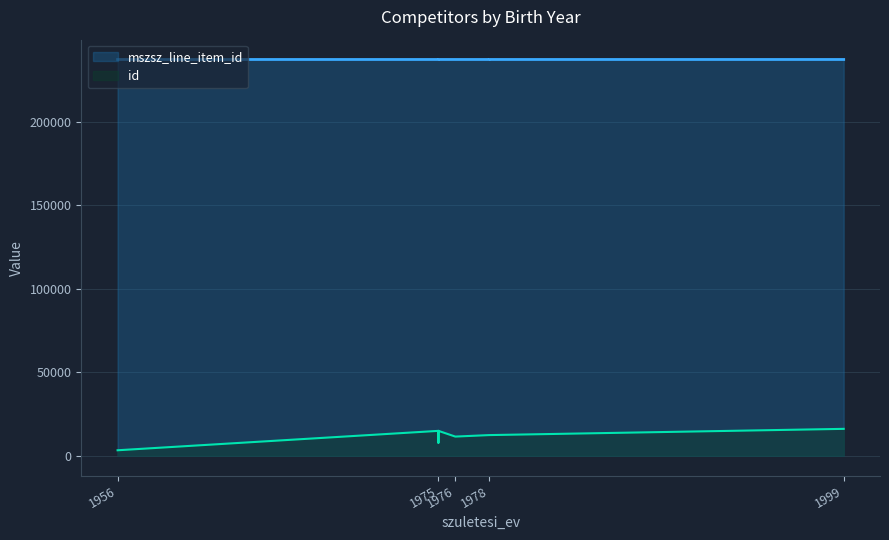

True or false: id and mszsz_line_item_id cross at least once.

False